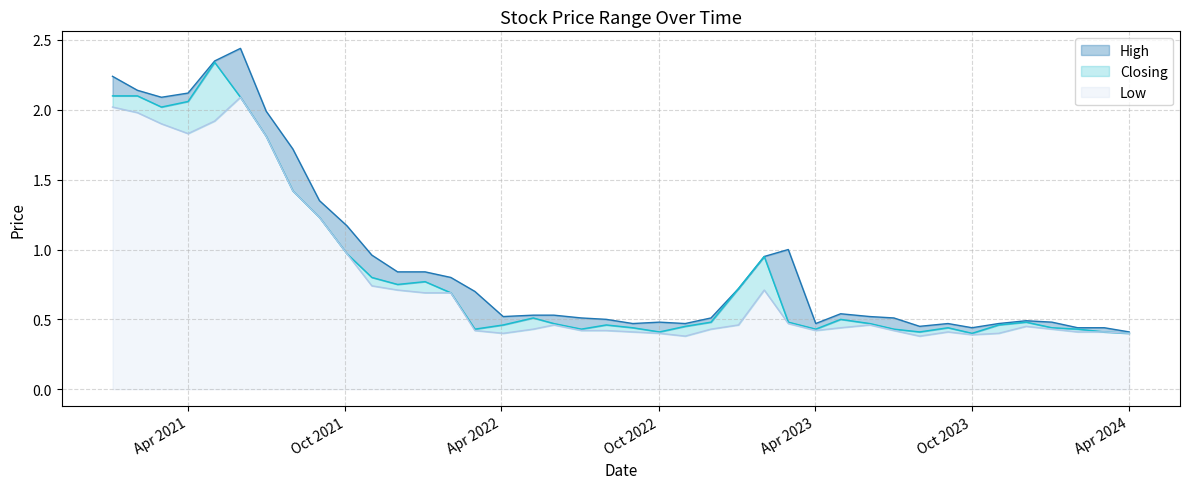

What is the maximum value for Low?

2.1